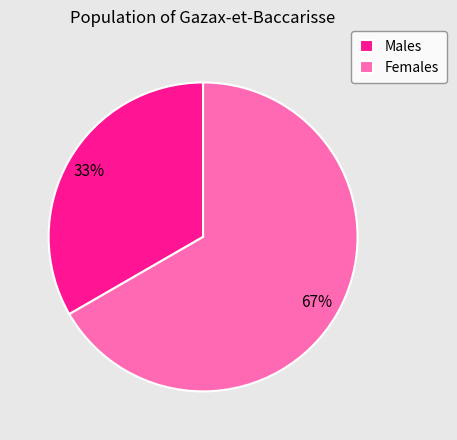

To the nearest percent, what is the average slice percentage?

50%